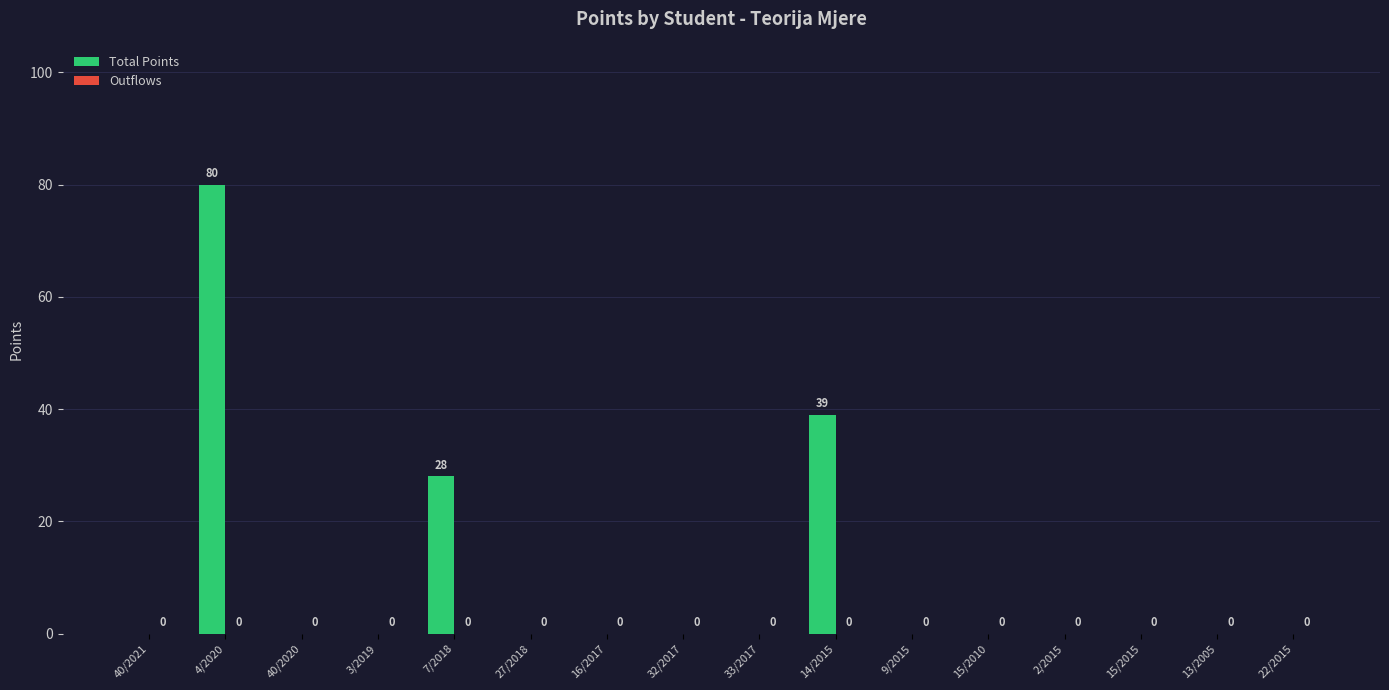

What is the sum of the values at 9/2015 and 7/2018?

28